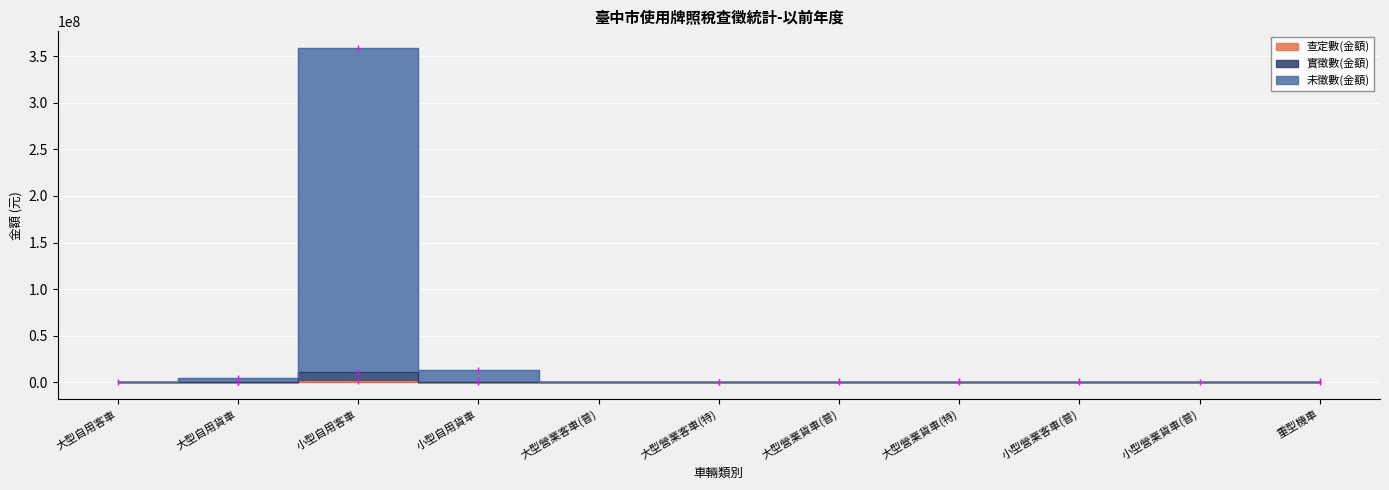

How many data points does each series have?

11